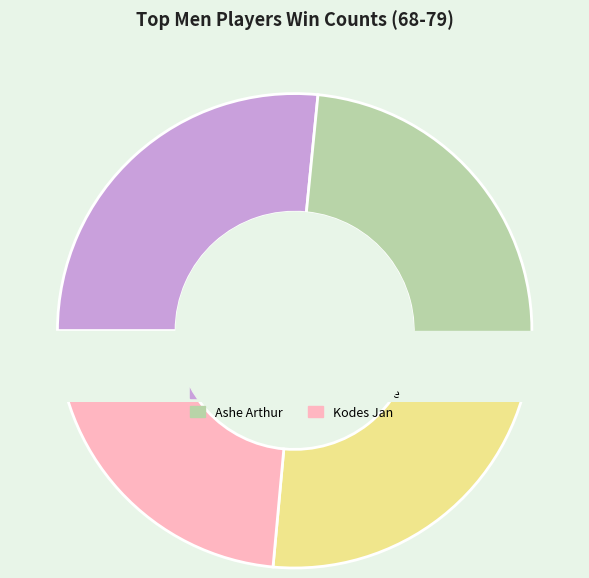

Does any single category account for the majority?

No